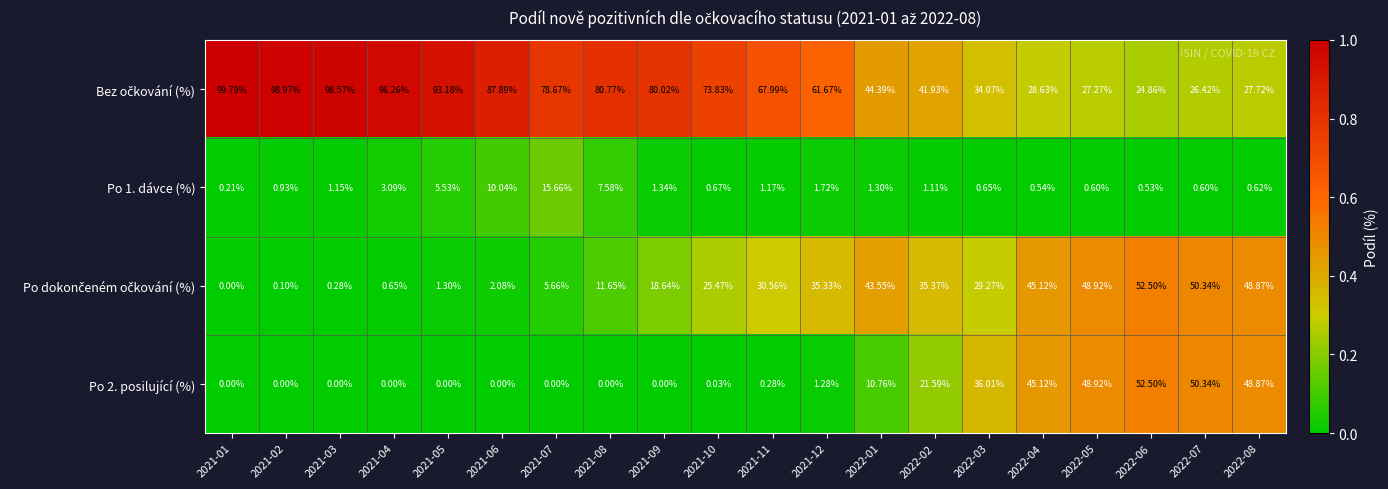

How many distinct data groups are displayed?

4